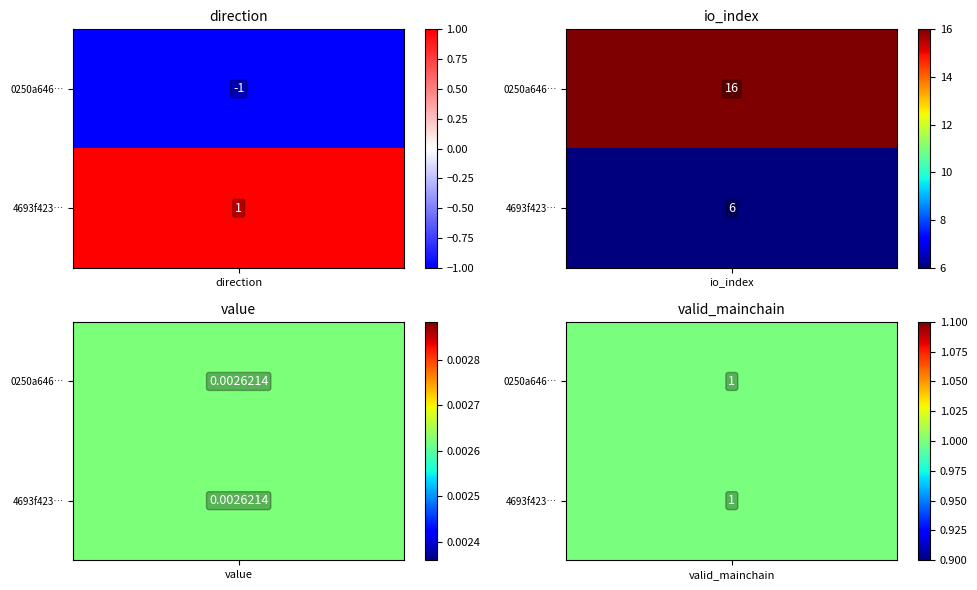

How many data points in 0250a646e9c3077c7e885eeffb4b2e16d37b732 are less than 16?

1